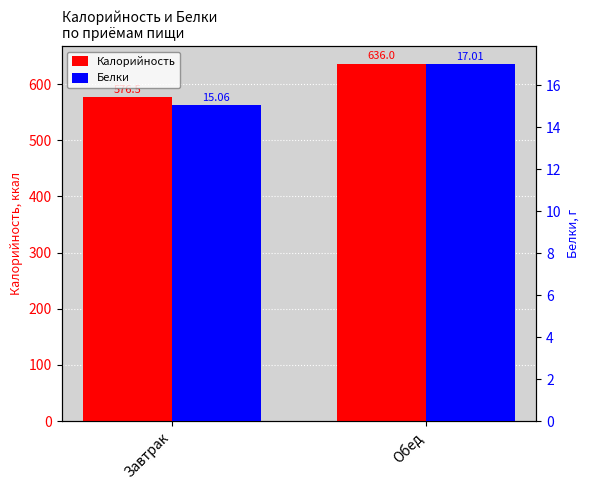

Which series changed the most between Завтрак and Обед?

Калорийность